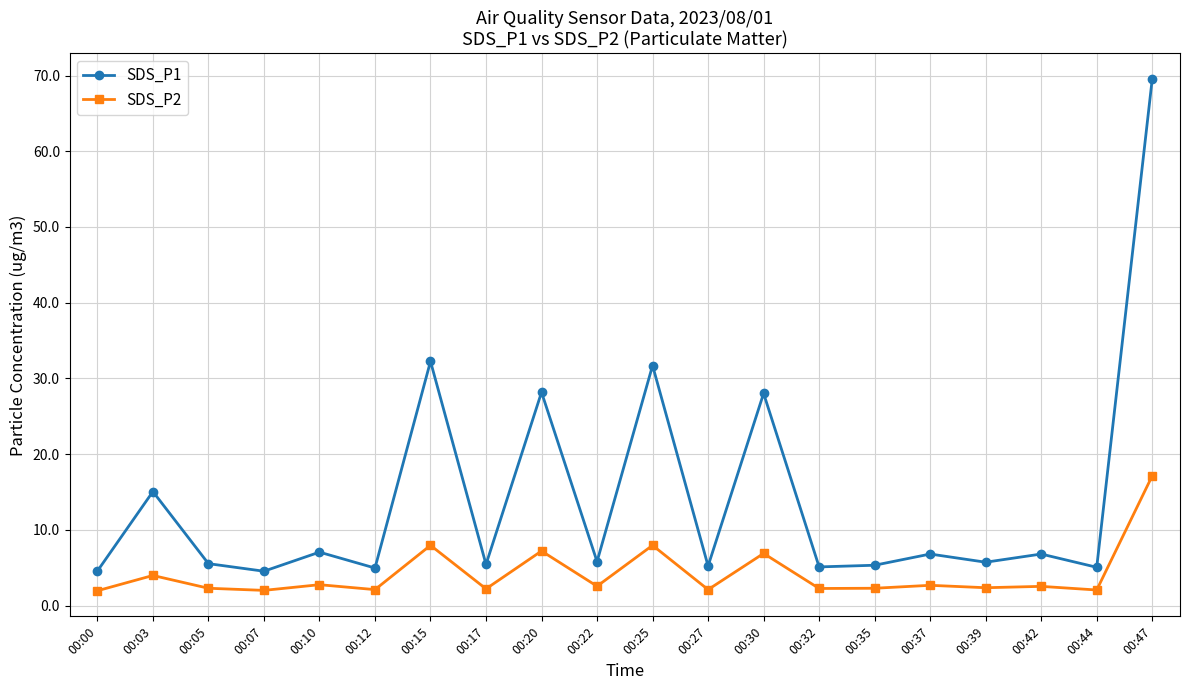

What is the total value across all series at 00:12?

7.1